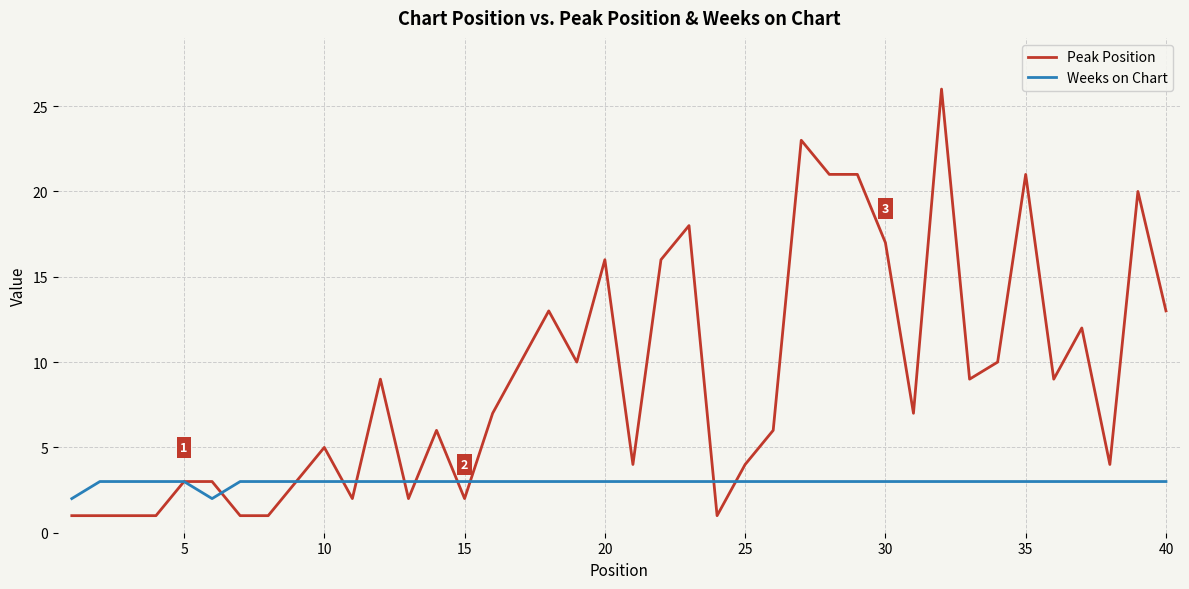

Which series has the largest total across all categories?

Peak Position